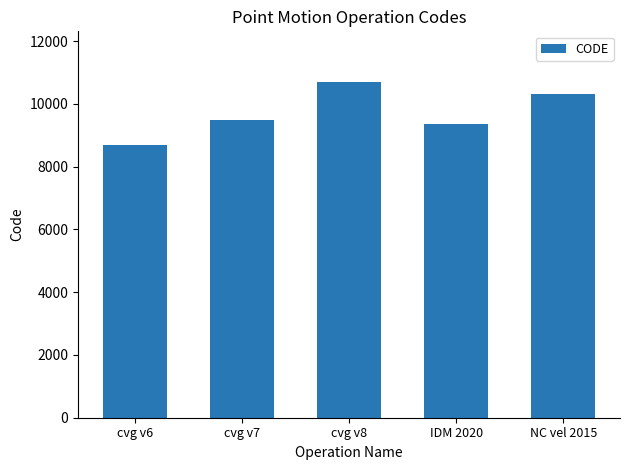

Does the chart contain stacked bars?

No